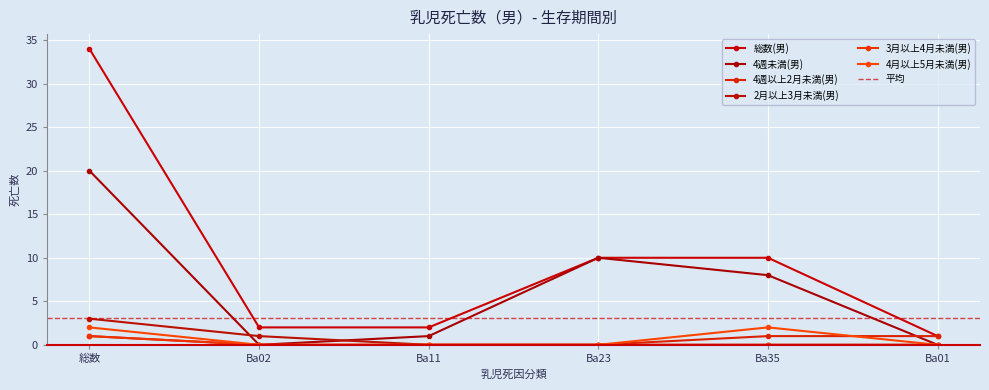

True or false: 総数(男) and 4月以上5月未満(男) cross at least once.

False